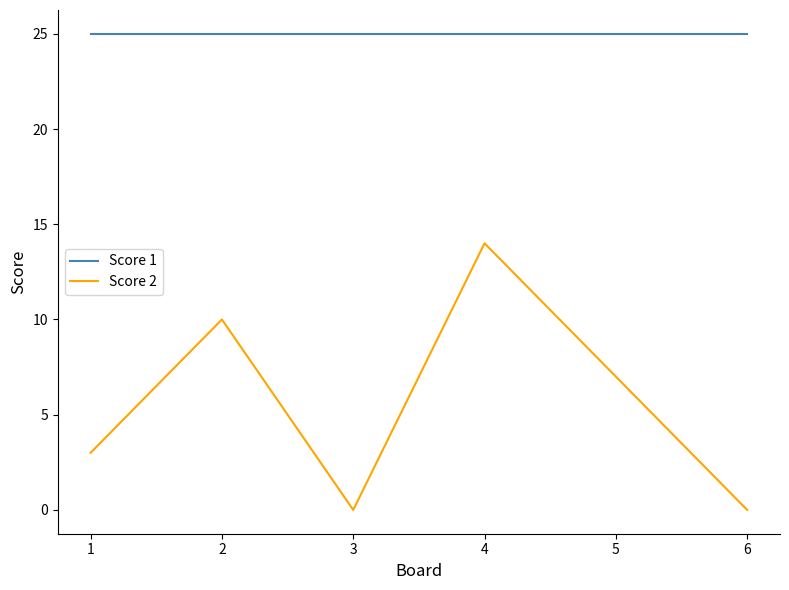

What are all the series names shown in the legend?

Score 1, Score 2